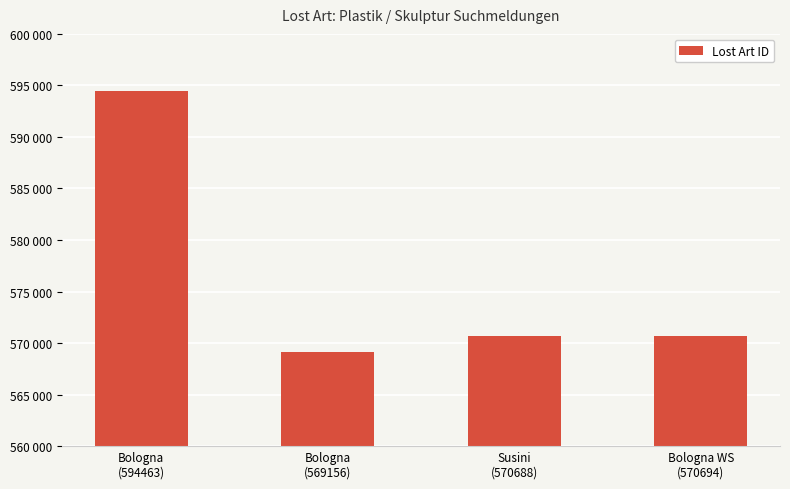

Does the chart contain any negative values?

No